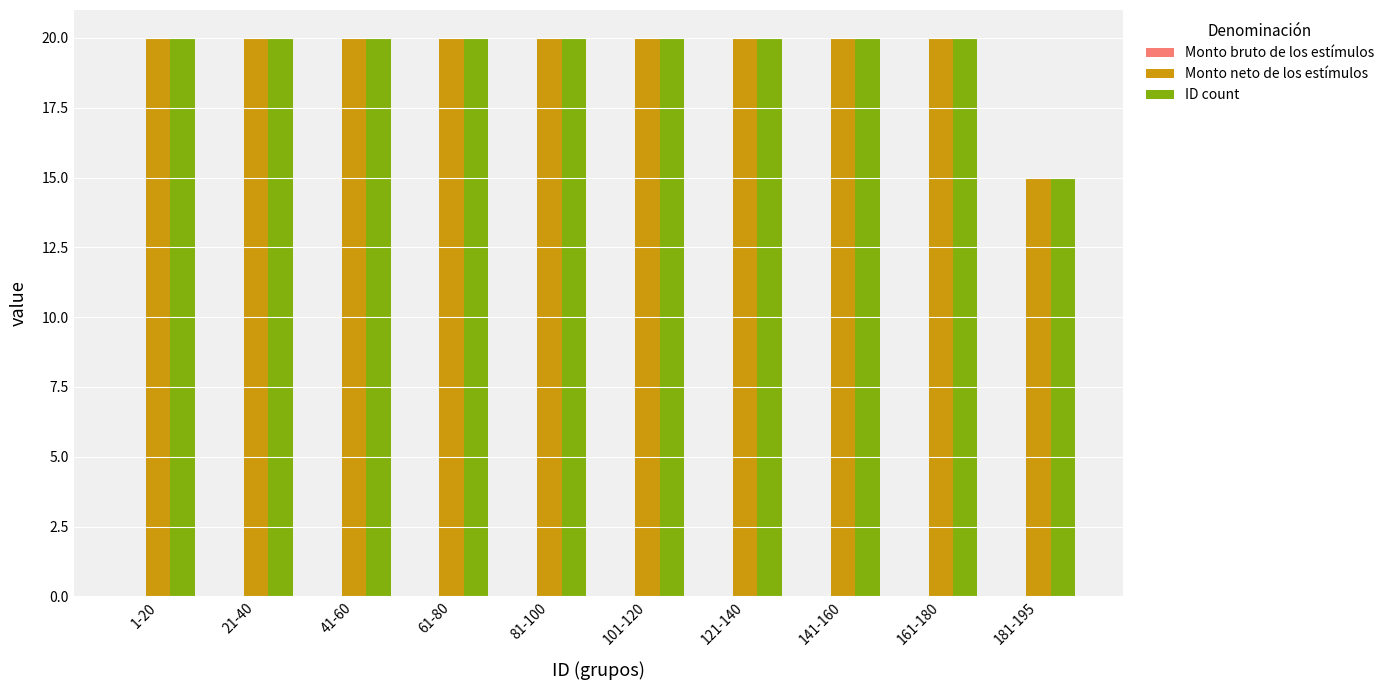

At how many categories does at least one series exceed 18?

9